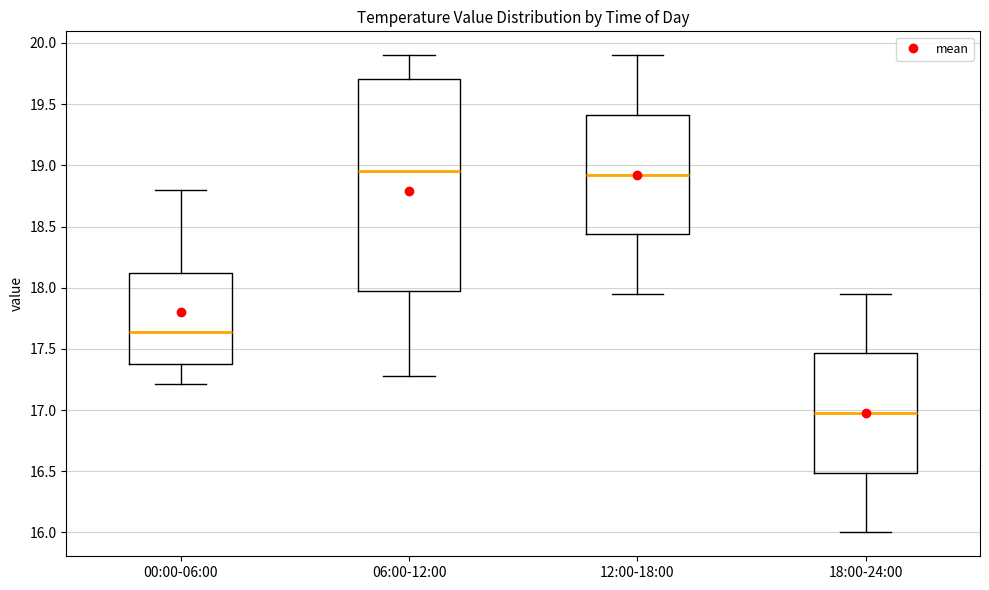

Comparing the boxes themselves (not the whiskers), which one is the tallest?

06:00-12:00